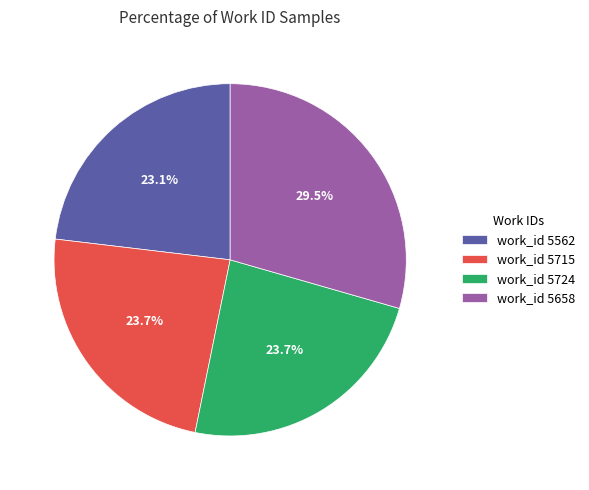

How much of the chart is everything except work_id 5715?

76.3%